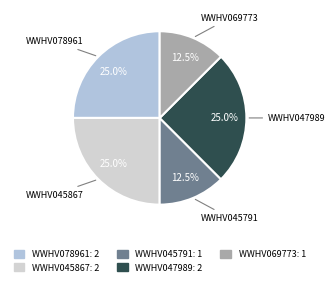

Approximately how many times larger is the value at WWHV047989 compared to WWHV069773?

2.0